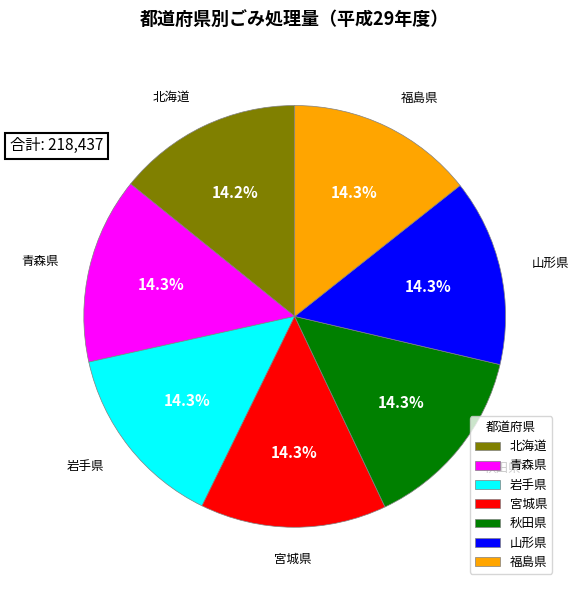

Approximately how many times larger is the value at 宮城県 compared to 岩手県?

1.0